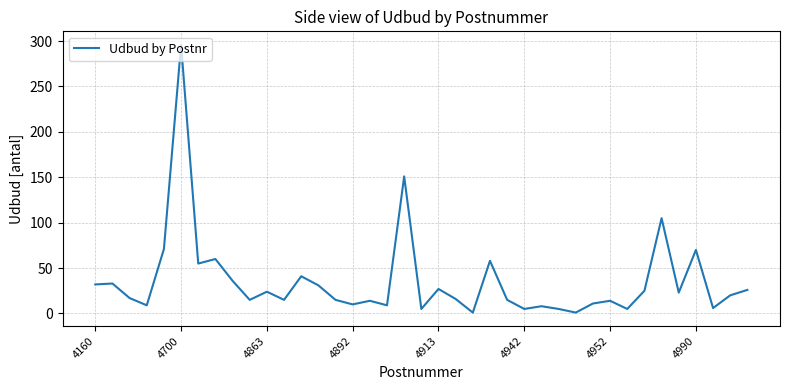

What is the minimum value shown in the chart?

1